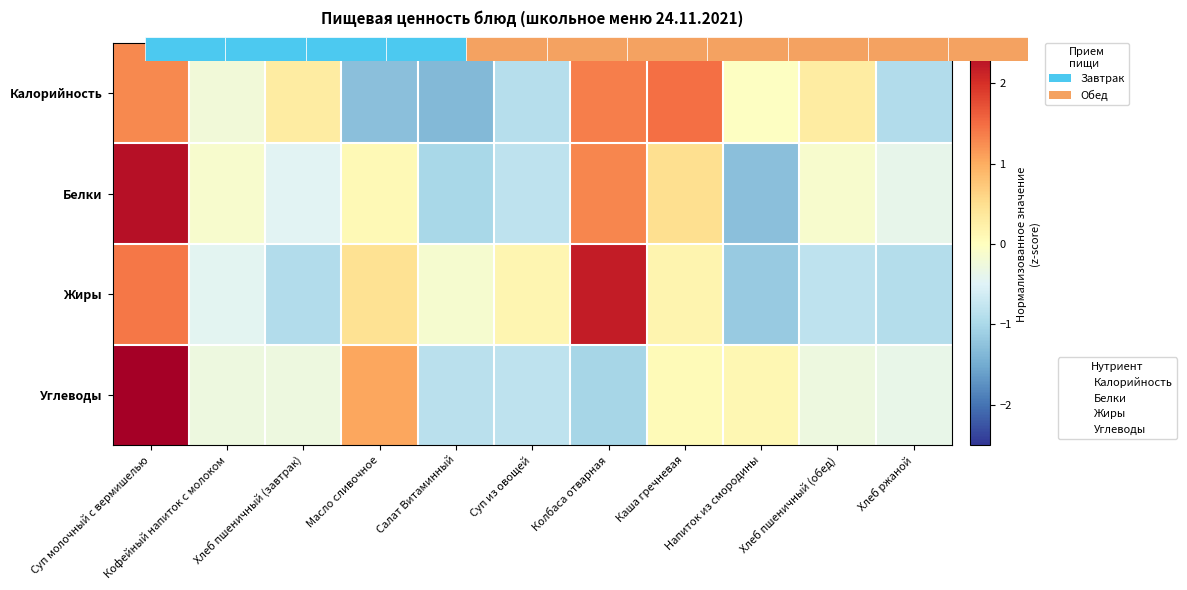

At how many categories does at least one series exceed 0?

8